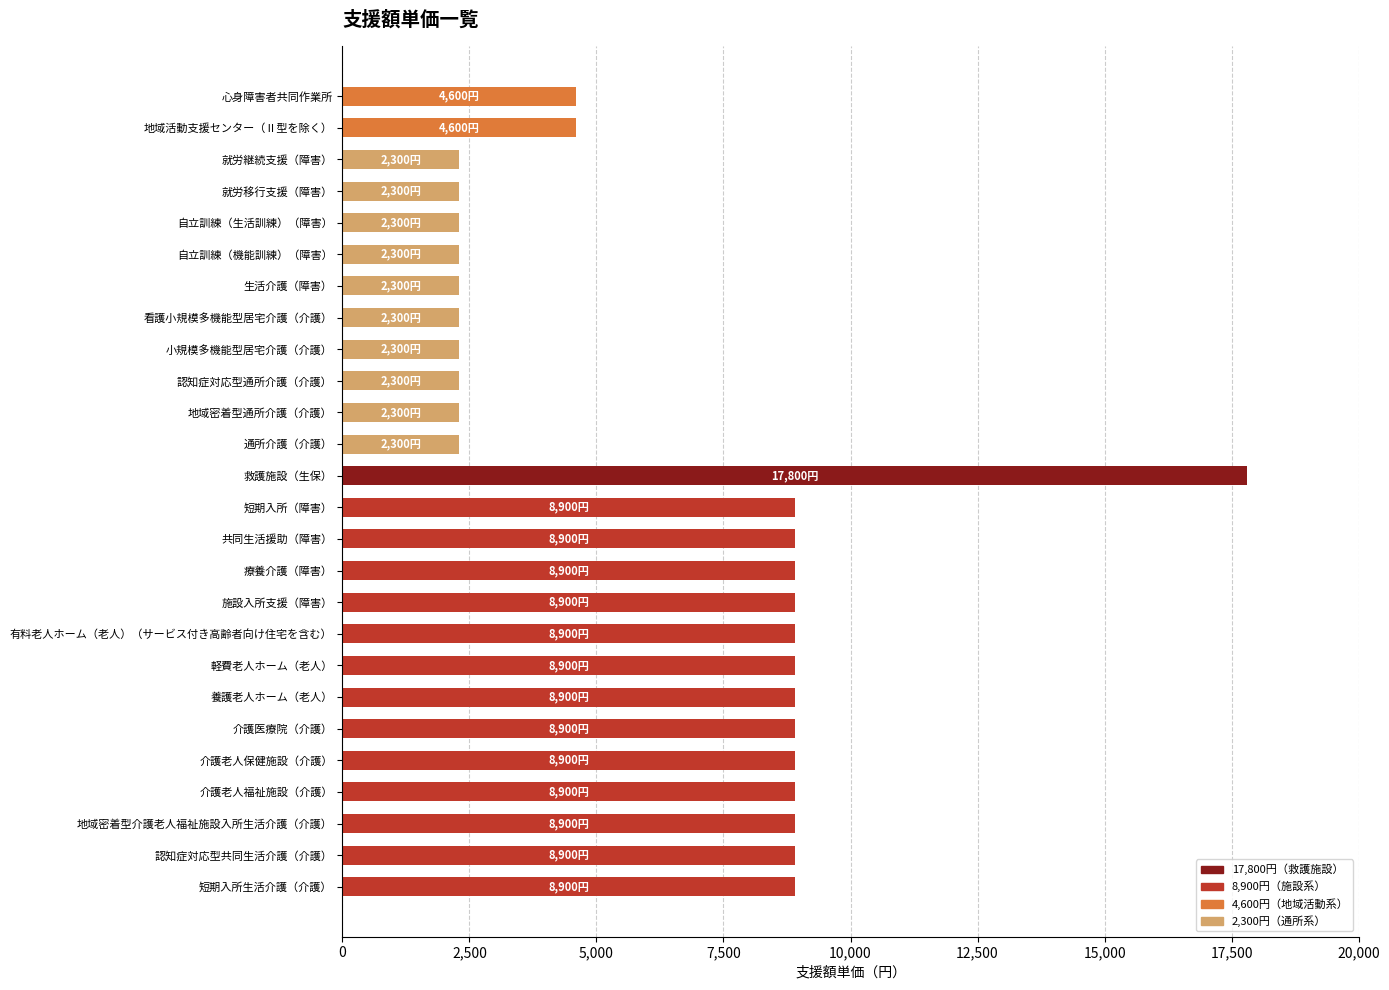

Reading top to bottom, list all the values displayed in this chart.

心身障害者共同作業所=4600	地域活動支援センター（Ⅱ型を除く）=4600	就労継続支援（障害）=2300	就労移行支援（障害）=2300	自立訓練（生活訓練）（障害）=2300	自立訓練（機能訓練）（障害）=2300	生活介護（障害）=2300	看護小規模多機能型居宅介護（介護）=2300	小規模多機能型居宅介護（介護）=2300	認知症対応型通所介護（介護）=2300	地域密着型通所介護（介護）=2300	通所介護（介護）=2300	救護施設（生保）=17800	短期入所（障害）=8900	共同生活援助（障害）=8900	療養介護（障害）=8900	施設入所支援（障害）=8900	有料老人ホーム（老人）（サービス付き高齢者向け住宅を含む）=8900	軽費老人ホーム（老人）=8900	養護老人ホーム（老人）=8900	介護医療院（介護）=8900	介護老人保健施設（介護）=8900	介護老人福祉施設（介護）=8900	地域密着型介護老人福祉施設入所生活介護（介護）=8900	認知症対応型共同生活介護（介護）=8900	短期入所生活介護（介護）=8900